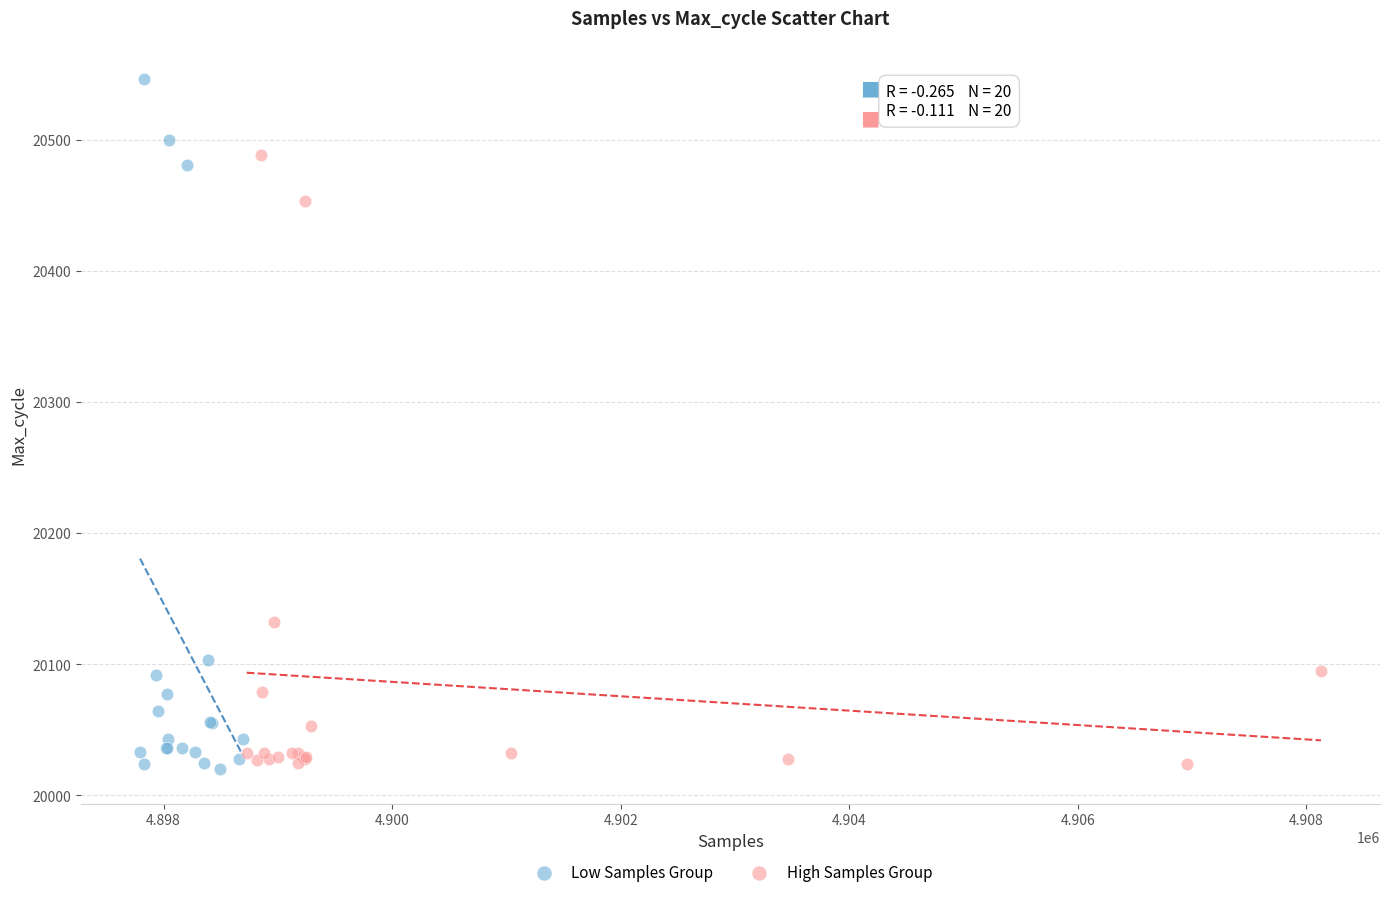

Which series reaches the maximum Y coordinate?

Low Samples Group